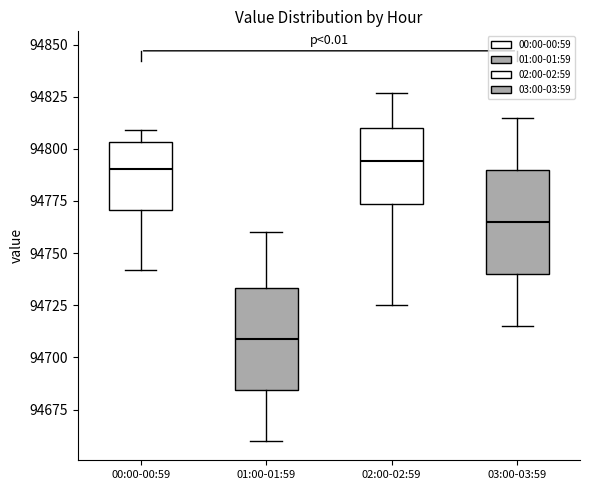

Reading left to right, read every box against the y-axis: the position of its median line, the range the box covers, and the ends of its whiskers. The values are not printed on the chart, so give them approximately, as read against the axis.

00:00-00:59: median 94790, box 94770 to 94805, whiskers 94740 to 94810
01:00-01:59: median 94710, box 94685 to 94735, whiskers 94660 to 94760
02:00-02:59: median 94795, box 94775 to 94810, whiskers 94725 to 94825
03:00-03:59: median 94765, box 94740 to 94790, whiskers 94715 to 94815